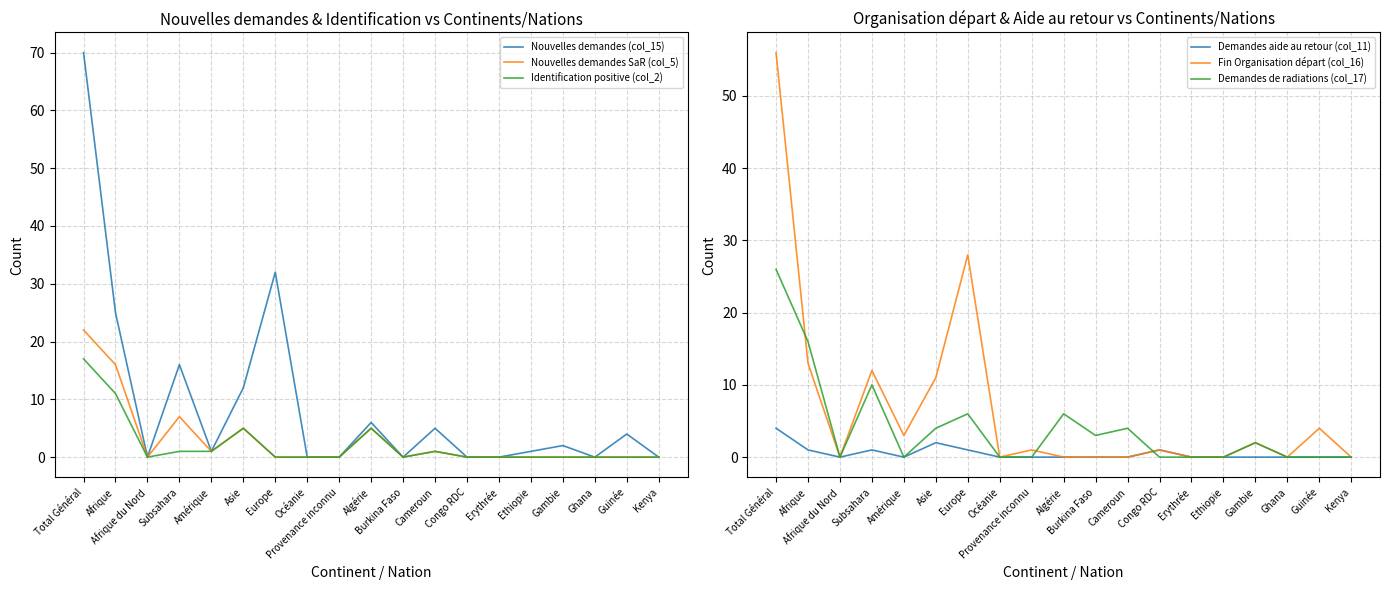

What is the label of the 19th point from the right?

Total Général